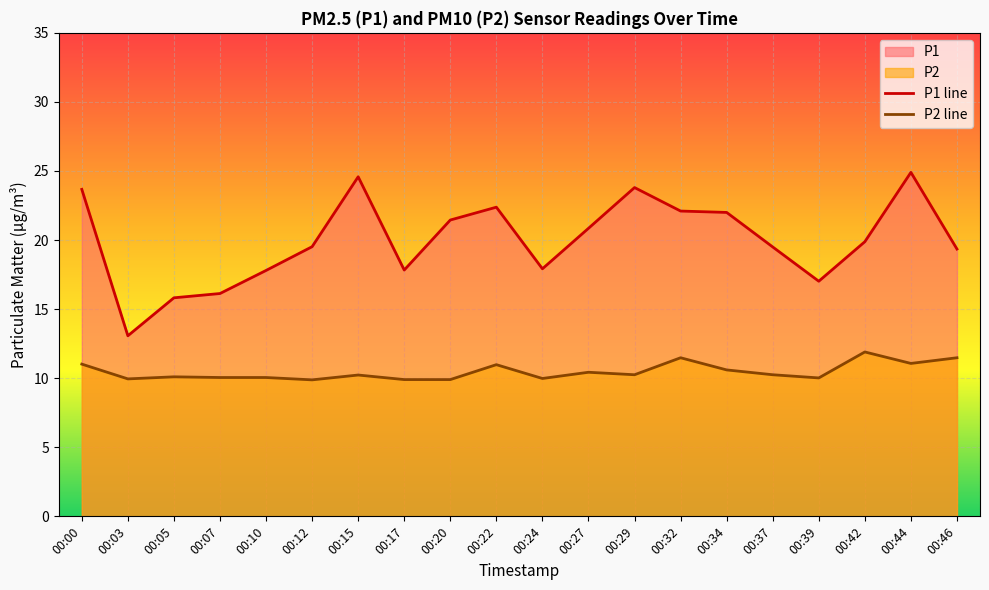

What is the greatest value displayed?

24.9